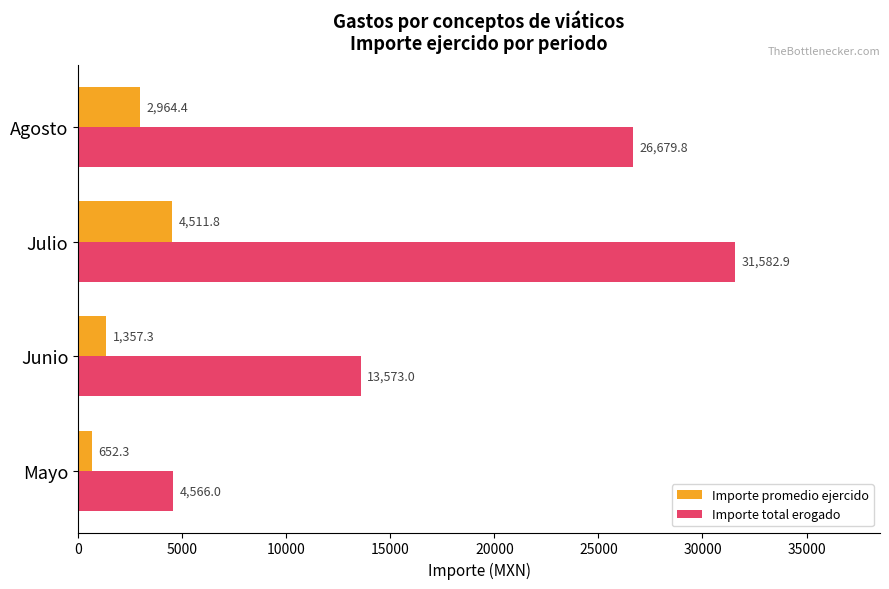

Is it true that Importe promedio ejercido equals 6865.2 at Julio?

False